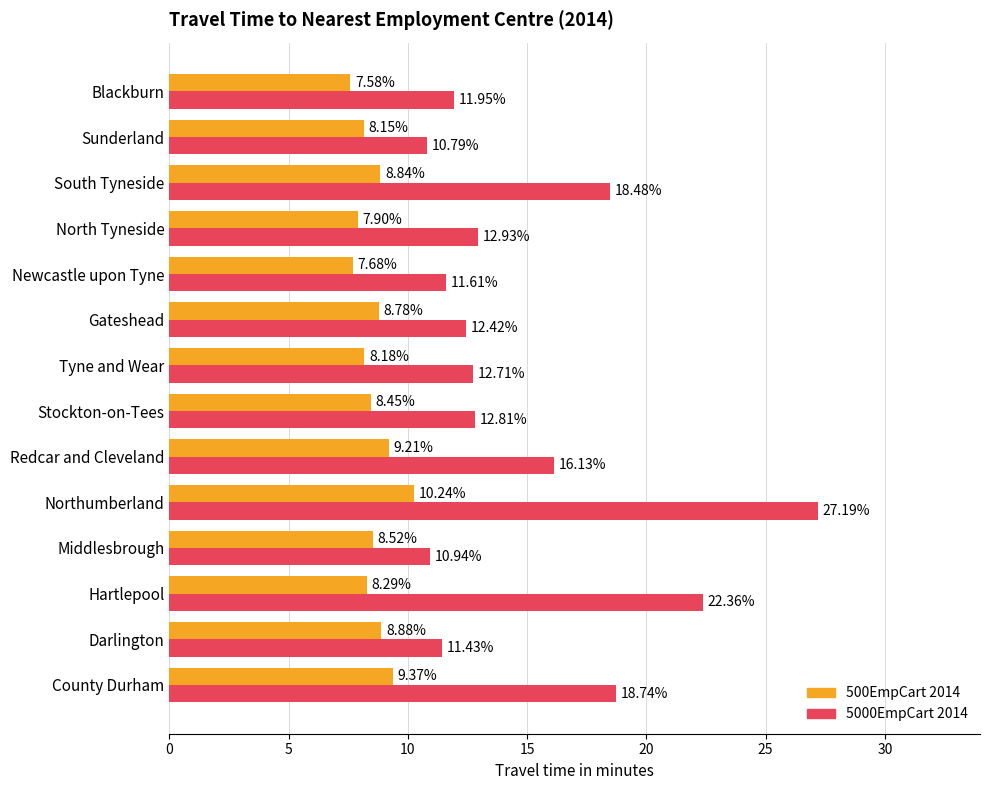

At which category is the sum across all series the highest?

Northumberland